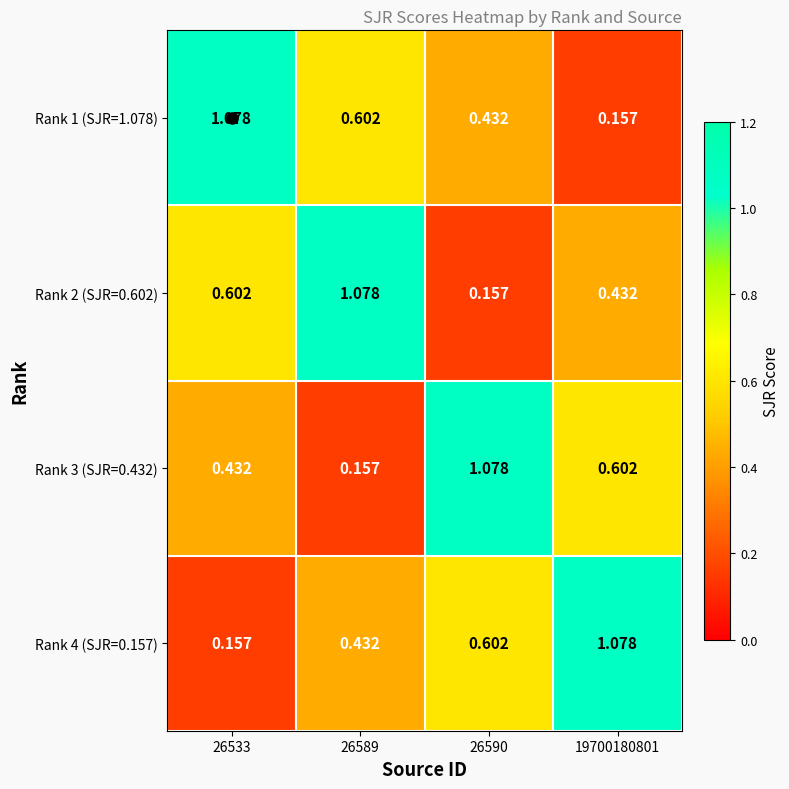

Is the value of Rank 2 (SJR=0.602) at 19700180801 greater than the value of Rank 3 (SJR=0.432) at 26590?

No